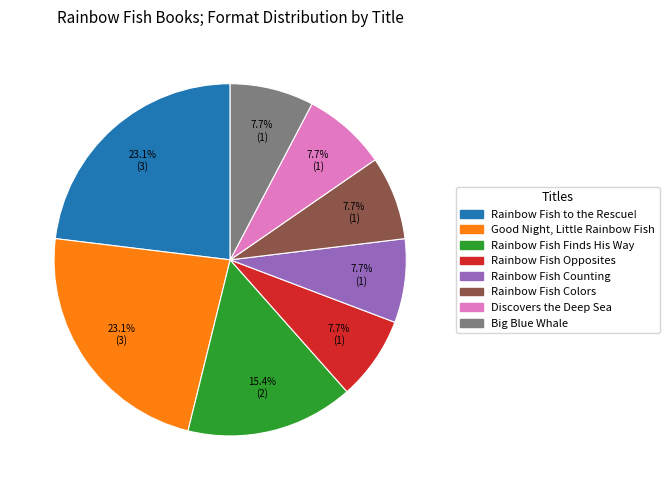

Is there any slice that represents more than half of the pie?

No